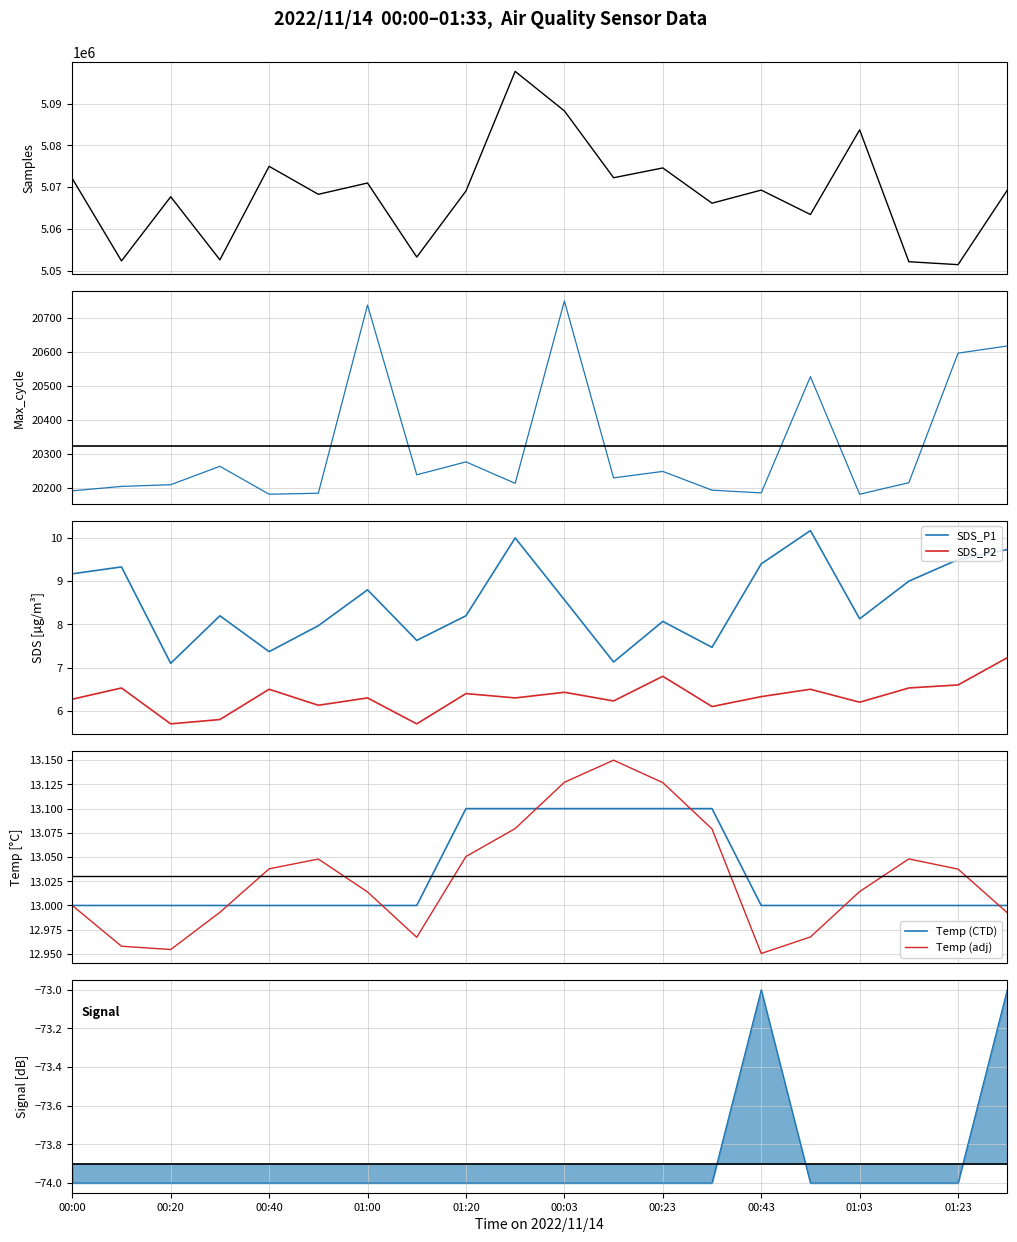

How many interior local peaks does the SDS_P1 series have?

6